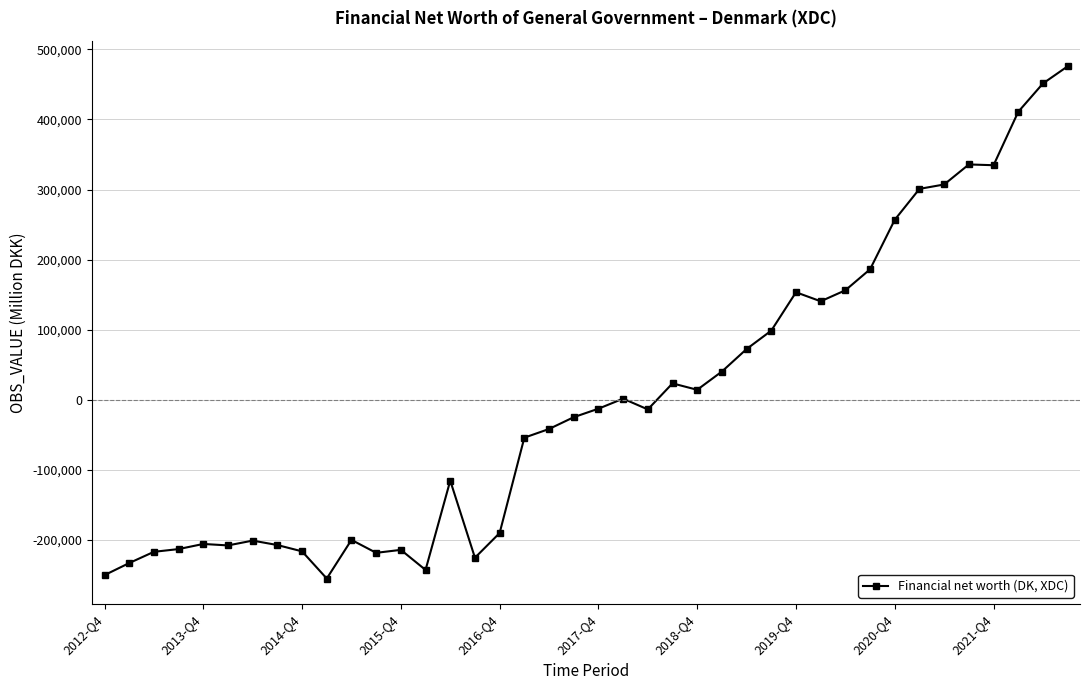

What is the greatest value displayed?

475916